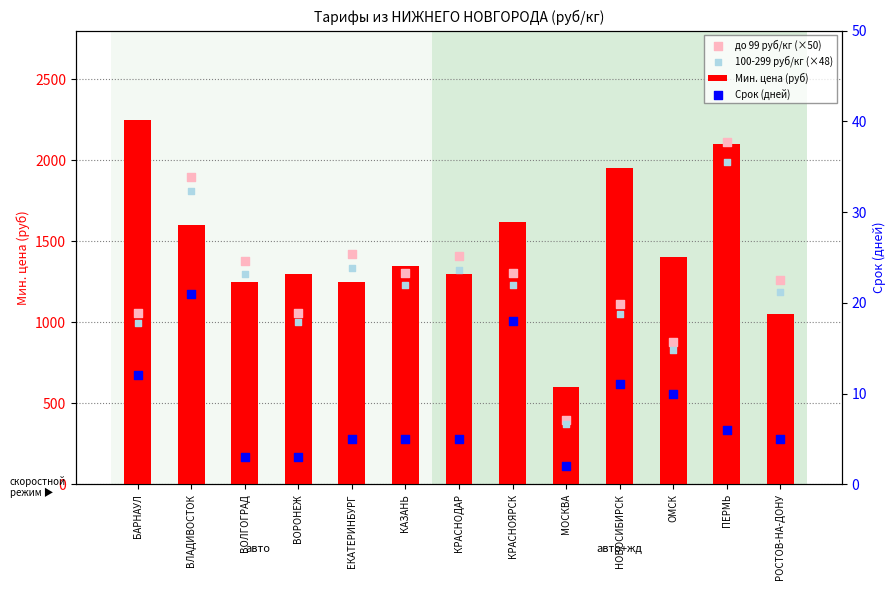

Is the value of 100-299 руб/кг (×48) at КАЗАНЬ greater than the value of Мин. цена (руб) at КАЗАНЬ?

No